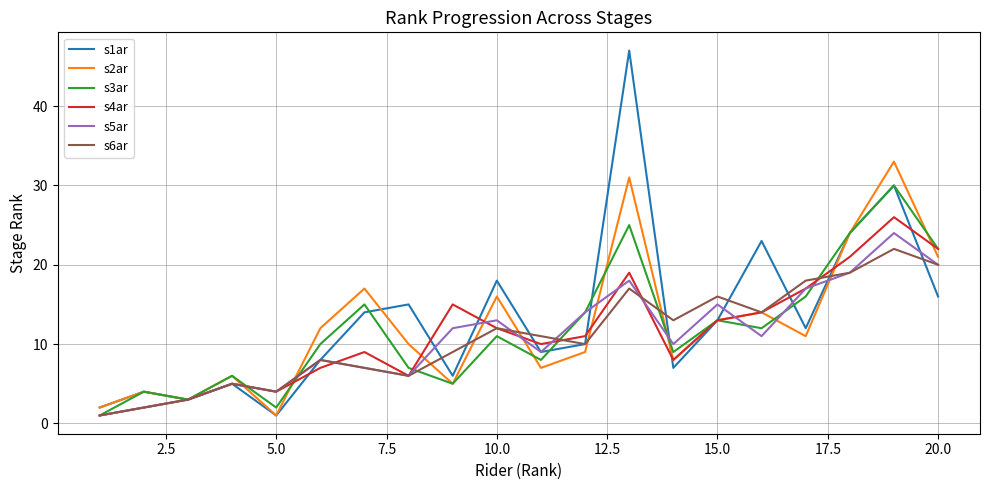

What is the minimum value for s2ar?

1